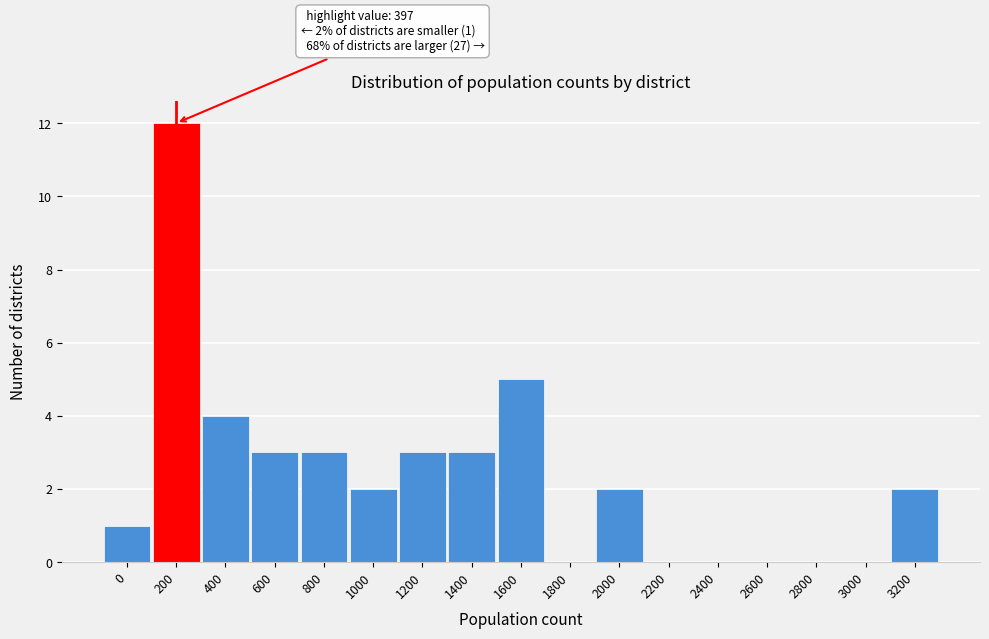

Reading left to right, what are all the values shown in this chart?

0=1	200=12	400=4	600=3	800=3	1000=2	1200=3	1400=3	1600=5	1800=0	2000=2	2200=0	2400=0	2600=0	2800=0	3000=0	3200=2